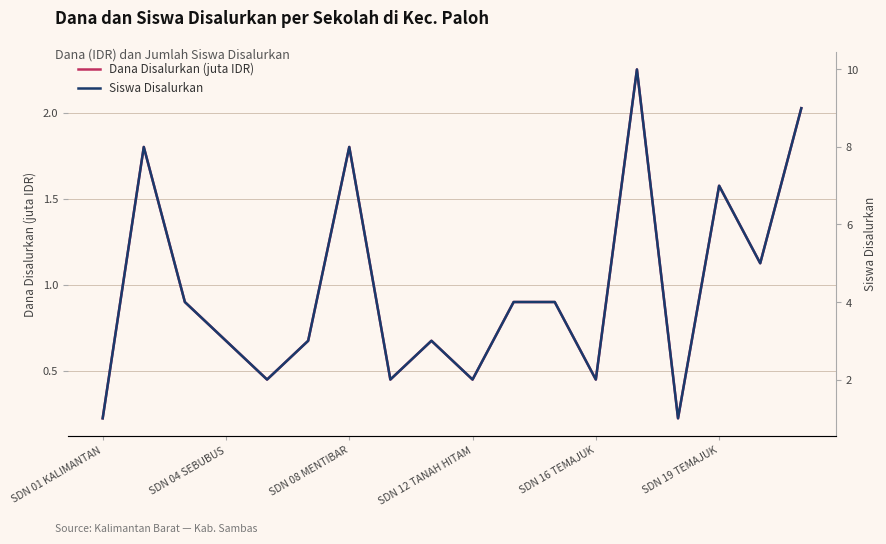

Which category has the lowest value in the Siswa Disalurkan series?

SDN 01 KALIMANTAN